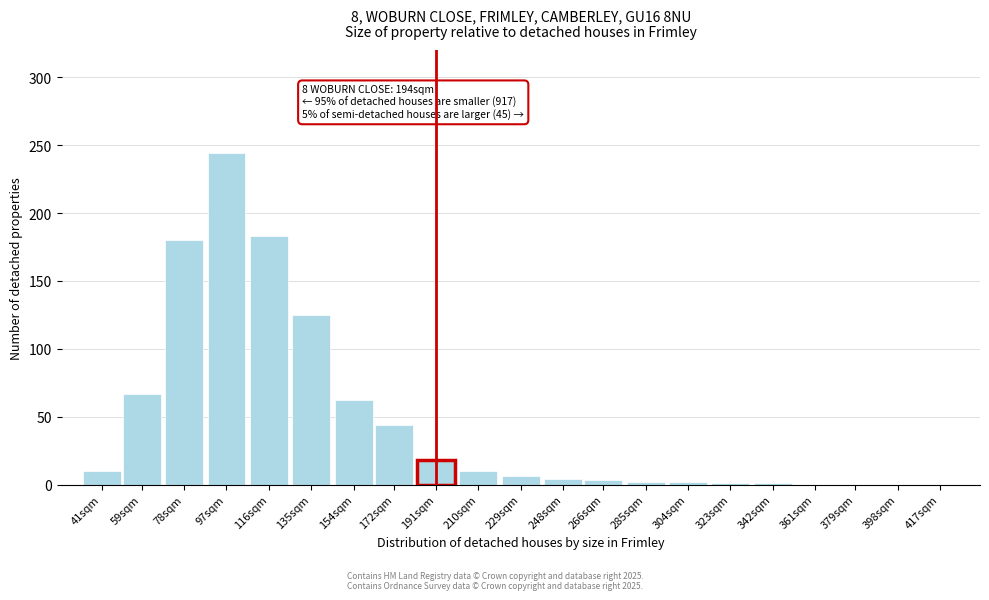

What is the sum of the values at 361sqm and 135sqm?

125